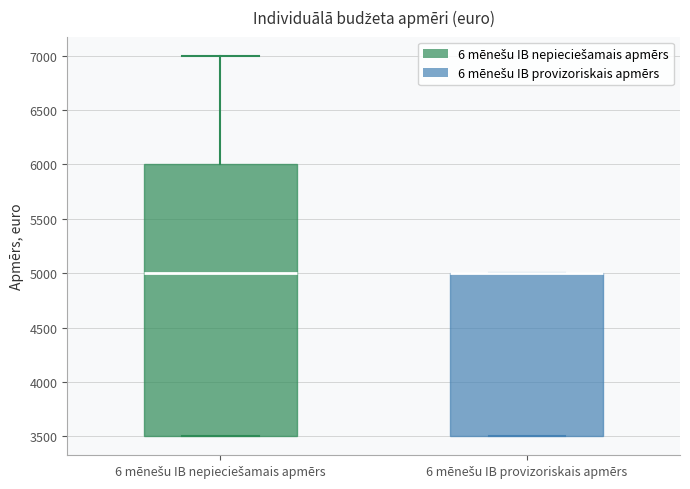

Comparing the boxes themselves (not the whiskers), which one is the tallest?

6 mēnešu IB nepieciešamais apmērs